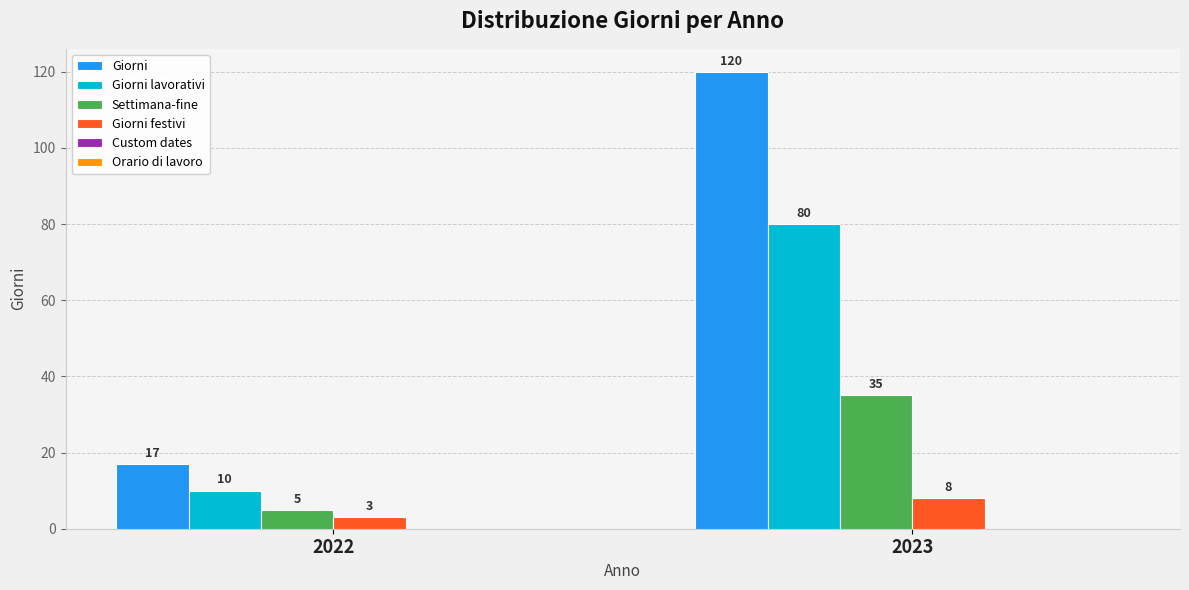

Where is Giorni festivi nearest to the value 5?

2022